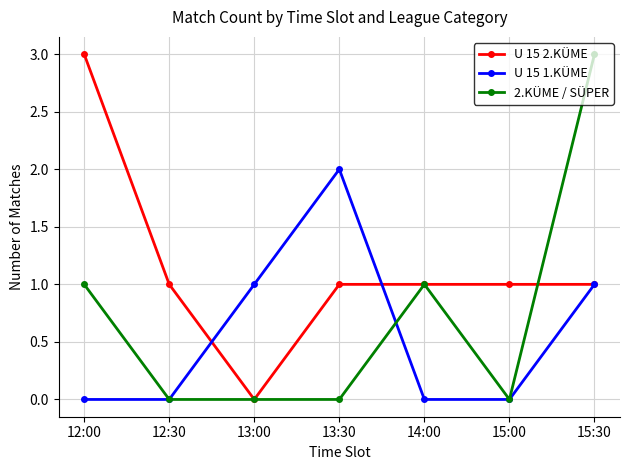

What is the difference between the highest and lowest values at 14:00?

1